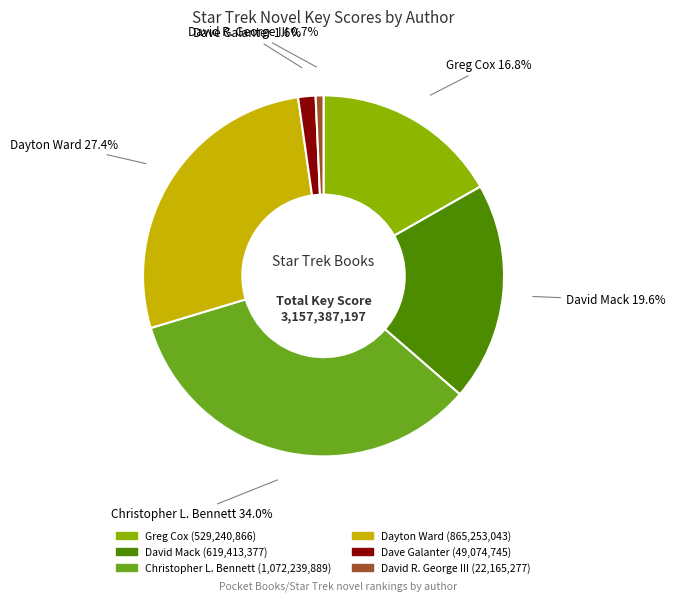

Is there any slice that represents more than half of the pie?

No